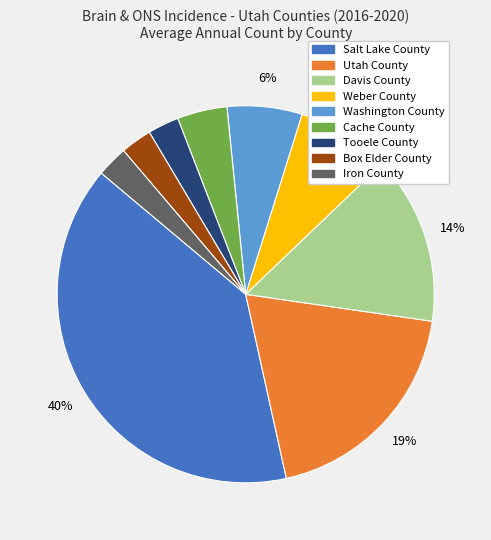

Combined, do Washington County and Box Elder County account for over 50%?

No